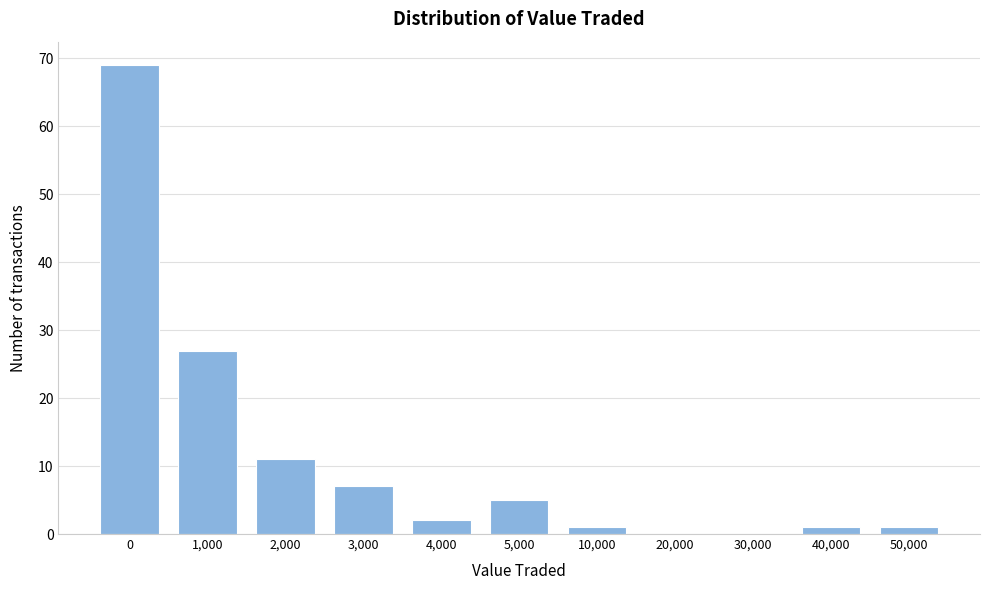

Reading right to left, extract all data points from this chart.

50,000=1	40,000=1	30,000=0	20,000=0	10,000=1	5,000=5	4,000=2	3,000=7	2,000=11	1,000=27	0=69